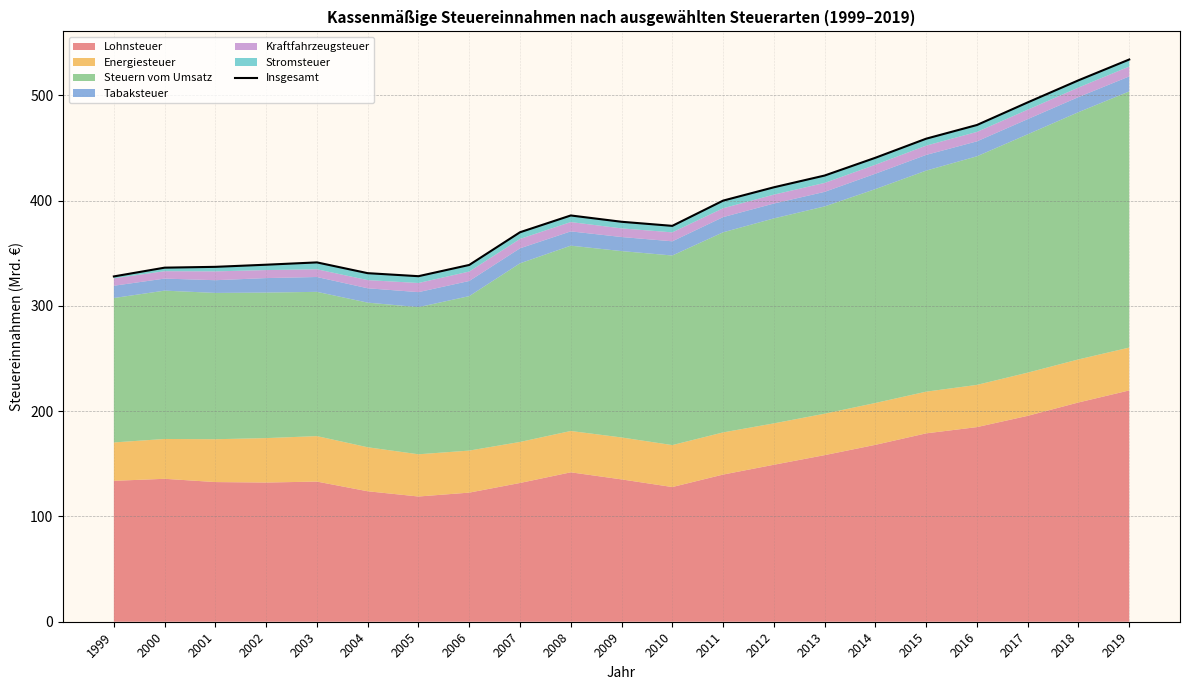

At which category does the data reach its first local valley?

2005